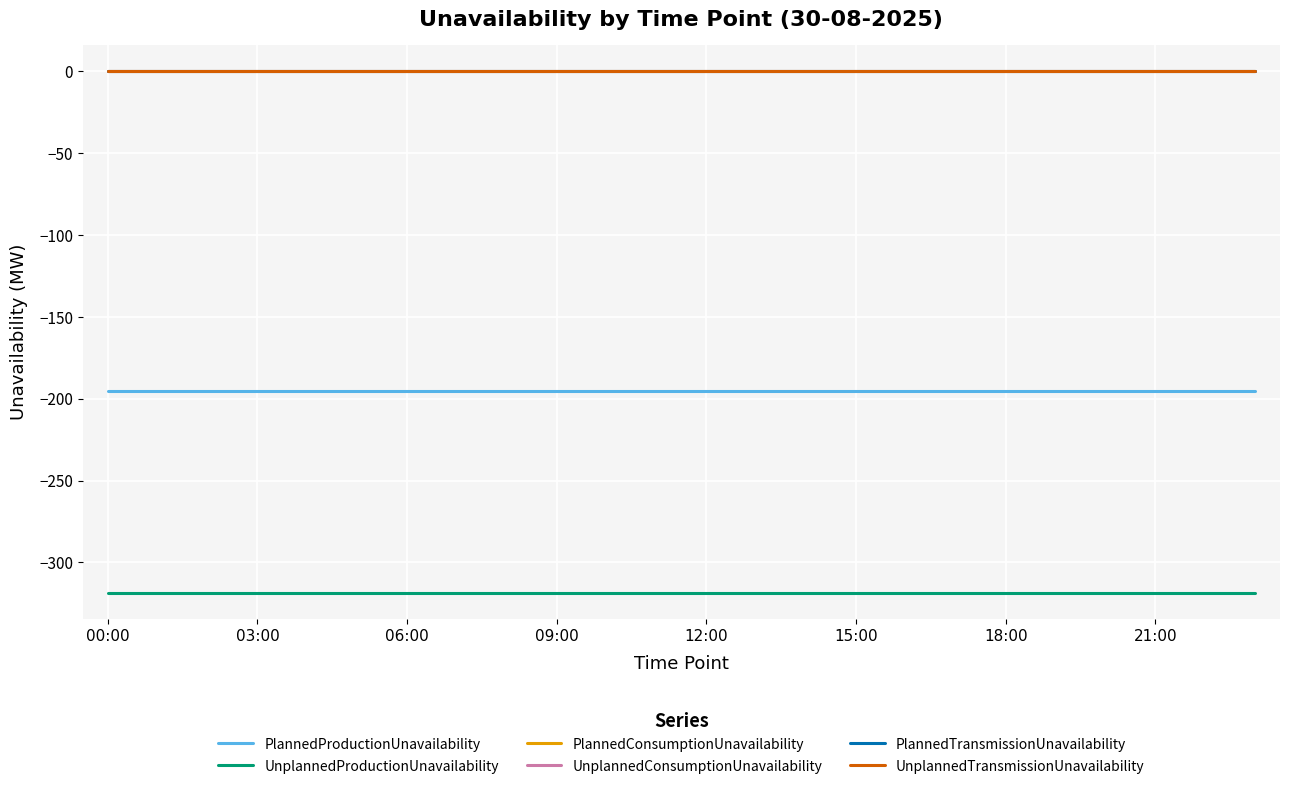

True or false: UnplannedConsumptionUnavailability and UnplannedProductionUnavailability cross at least once.

False